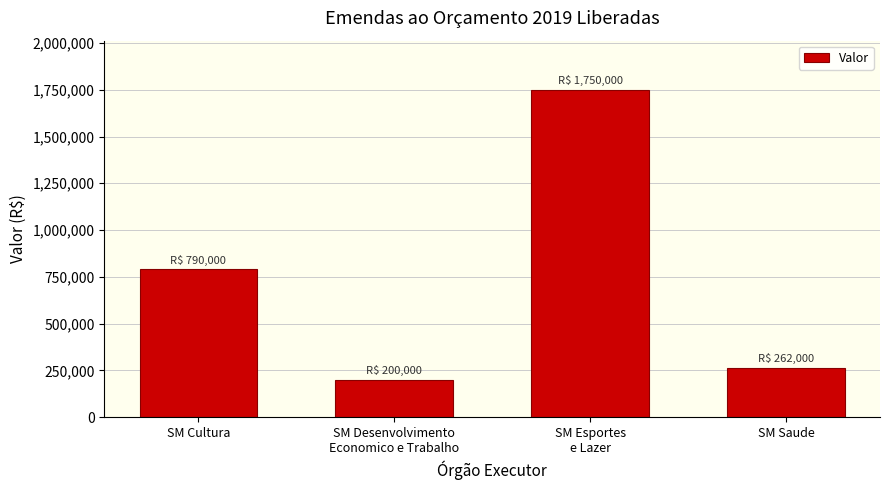

Reading right to left, extract all data points from this chart.

262000	1750000	200000	790000